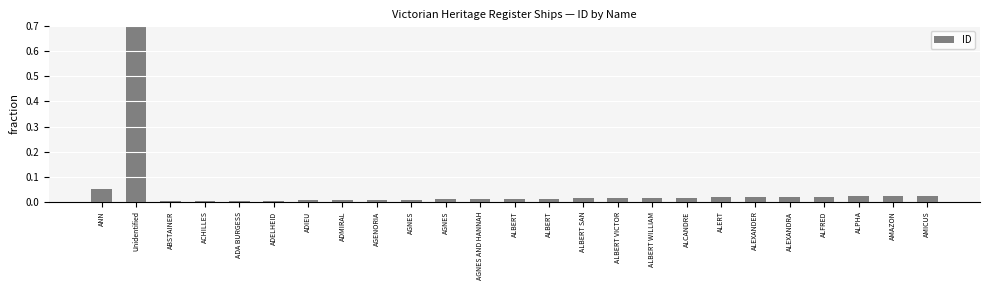

List the labels in order of value, smallest first.

ABSTAINER, ACHILLES, ADA BURGESS, ADELHEID, ADIEU, ADMIRAL, AGENORIA, AGNES, AGNES, AGNES AND HANNAH, ALBERT, ALBERT, ALBERT SAN, ALBERT VICTOR, ALBERT WILLIAM, ALCANDRE, ALERT, ALEXANDER, ALEXANDRA, ALFRED, ALPHA, AMAZON, AMICUS, ANN, Unidentified